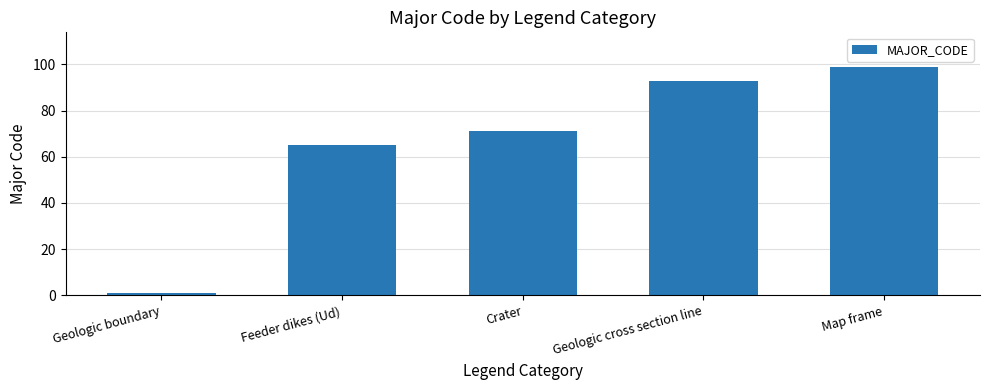

What is the change in value from Geologic boundary to Map frame?

+98